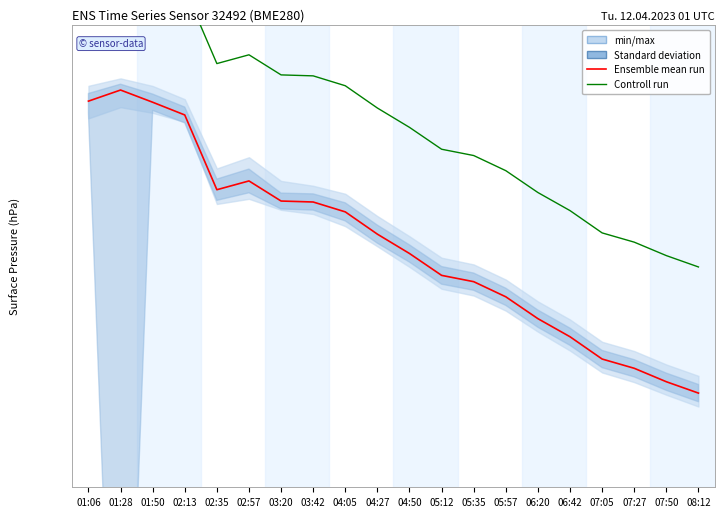

Rank the categories by Ensemble mean run value from highest to lowest.

01:28, 01:06, 01:50, 02:13, 02:57, 02:35, 03:20, 03:42, 04:05, 04:27, 04:50, 05:12, 05:35, 05:57, 06:20, 06:42, 07:05, 07:27, 07:50, 08:12